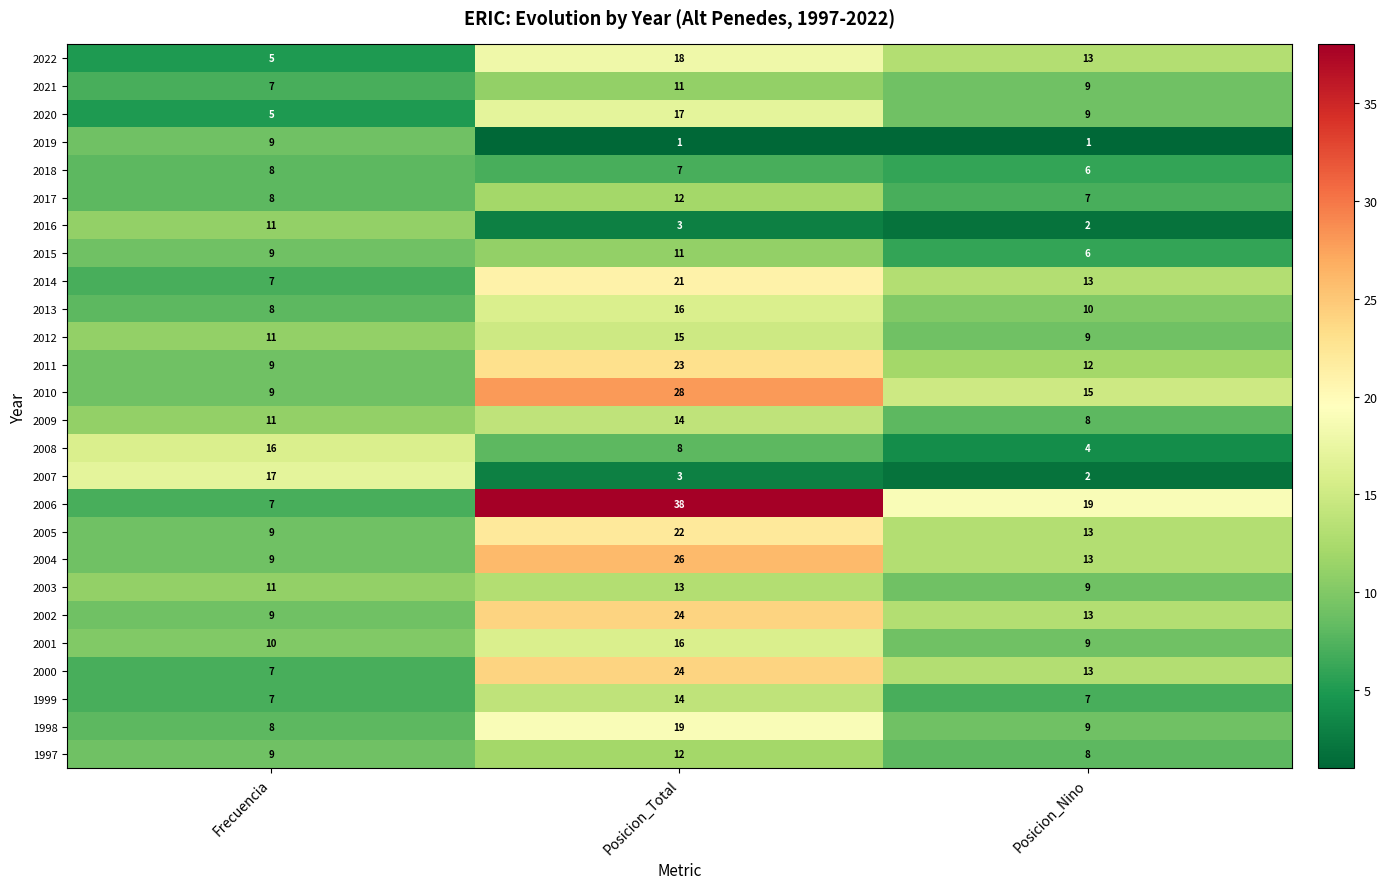

At which category is the sum across all series the highest?

Posicion_Total